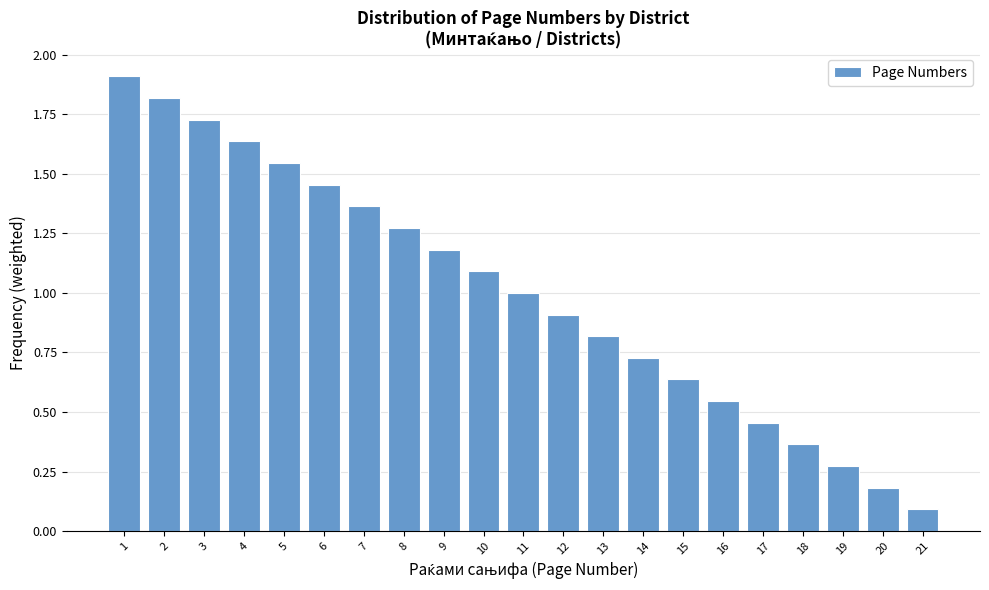

List the labels in order of value, largest first.

1, 2, 3, 4, 5, 6, 7, 8, 9, 10, 11, 12, 13, 14, 15, 16, 17, 18, 19, 20, 21